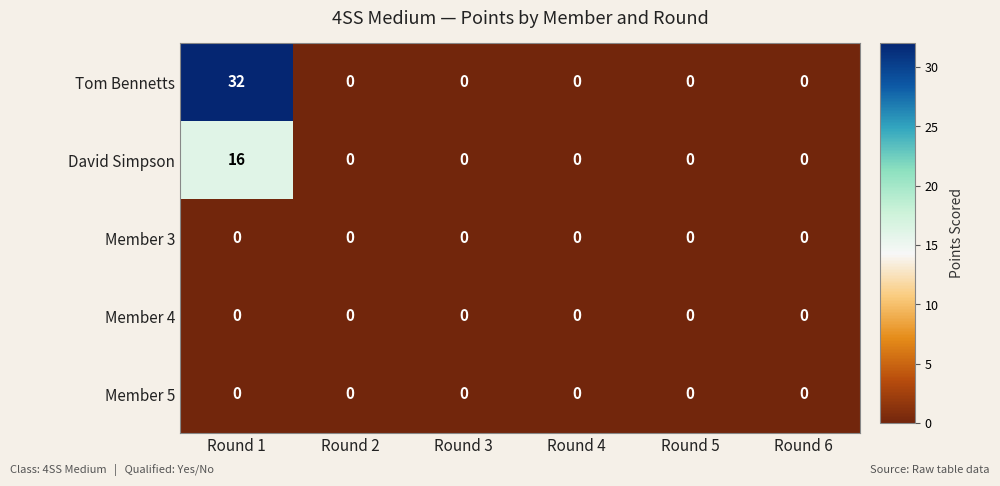

At how many categories does at least one series exceed 18?

1